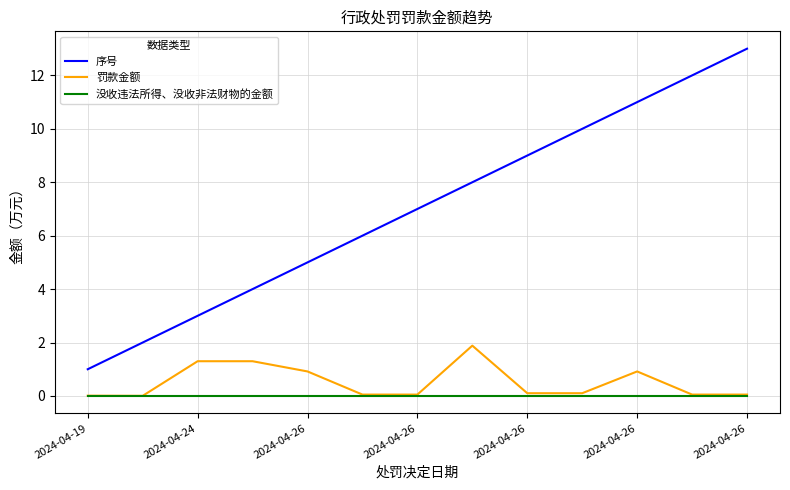

List the series in order of their peak value, highest first.

序号, 罚款金额, 没收违法所得、没收非法财物的金额